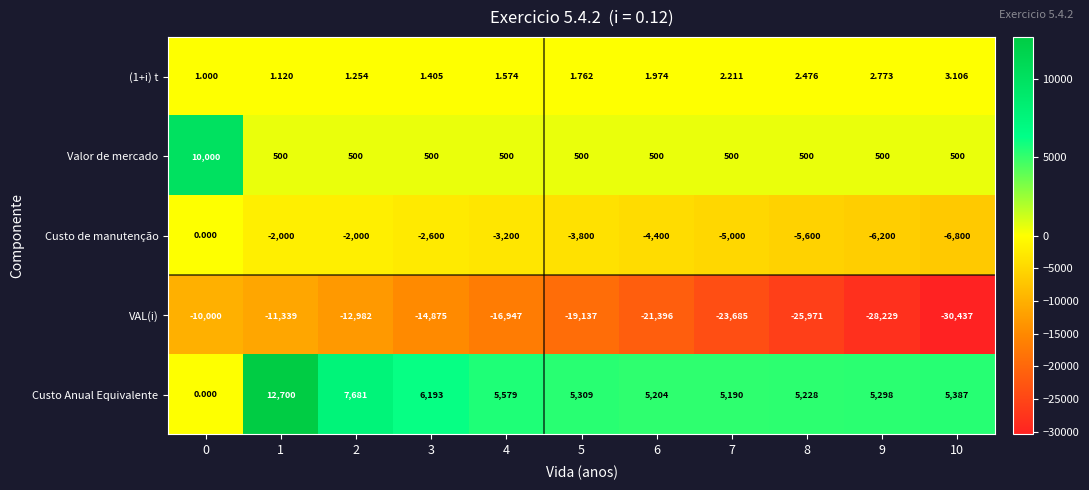

Is the value of Custo Anual Equivalente at 2 greater than the value of VAL(i) at 3?

Yes